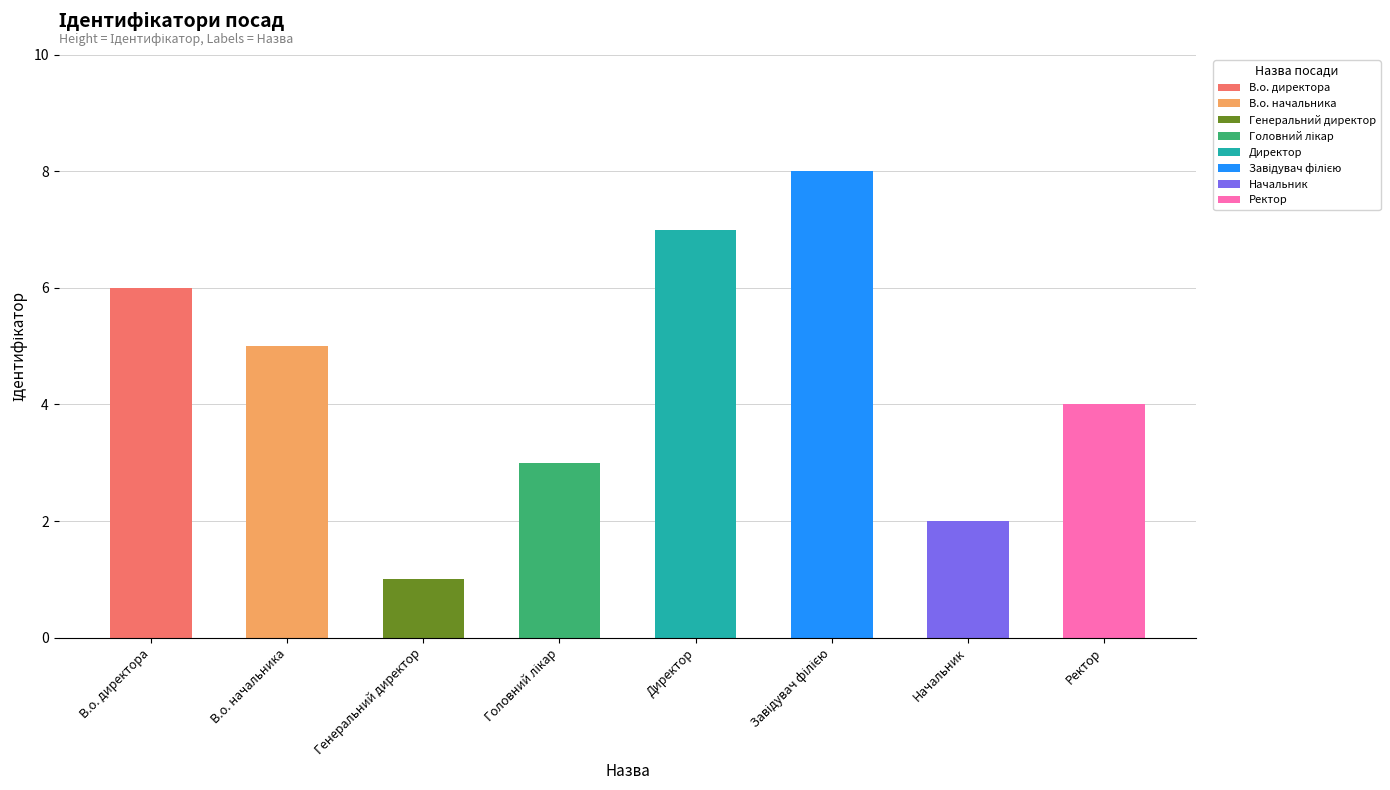

List the labels in order of value, smallest first.

Генеральний директор, Начальник, Головний лікар, Ректор, В.о. начальника, В.о. директора, Директор, Завідувач філією